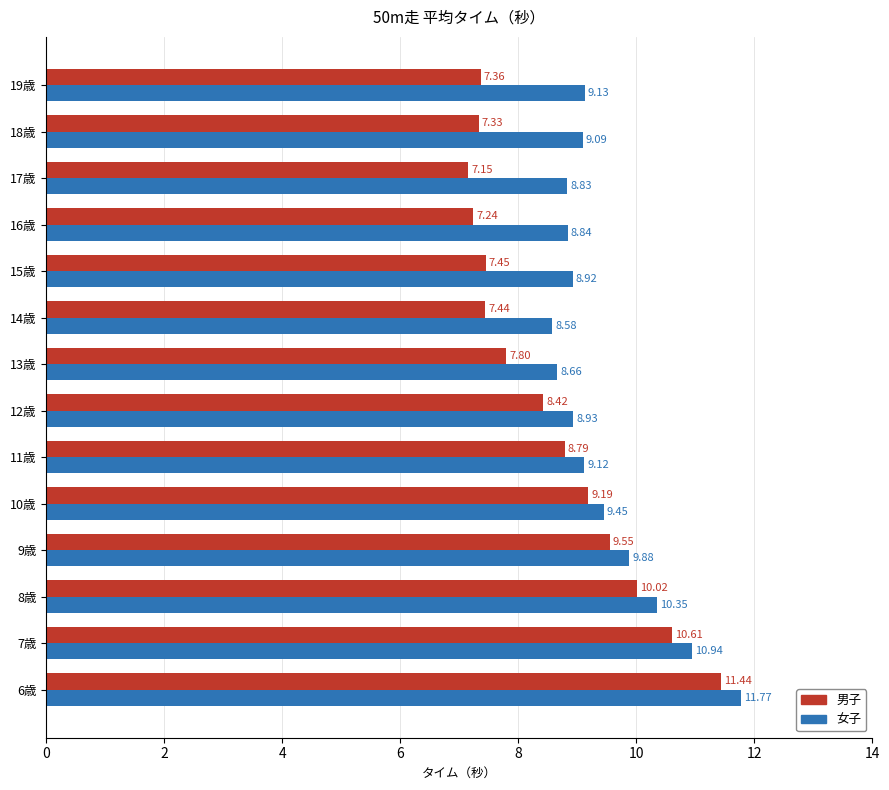

Which series has the largest total across all categories?

女子